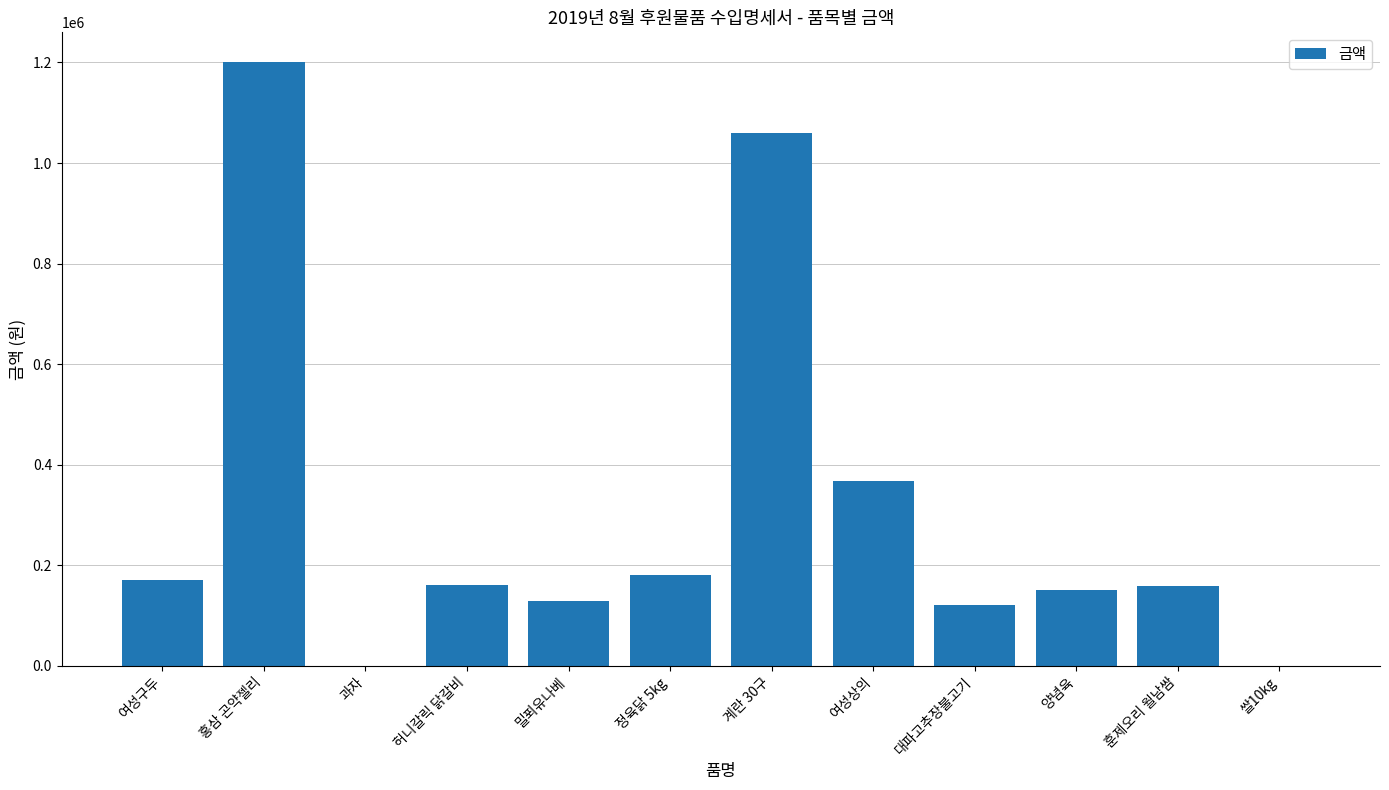

Between 쌀10kg and 홍삼 곤약젤리, which is larger?

홍삼 곤약젤리